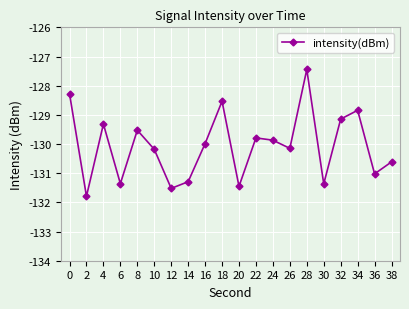

Which category has the highest value across all series?

28